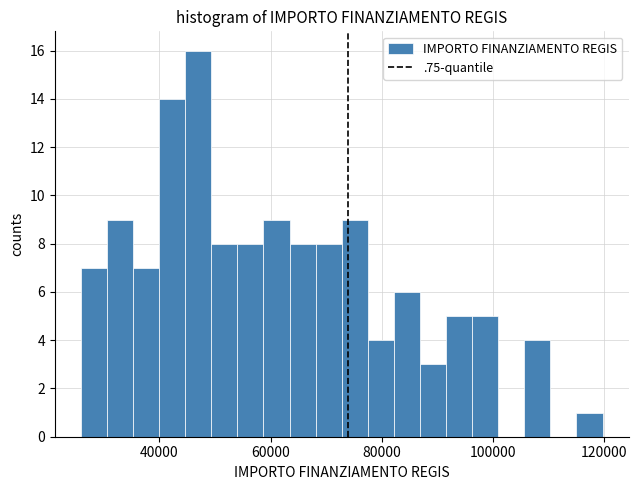

Around what value on the x-axis is the tallest bar? Give the approximate position of its centre, as read against the axis.

46000